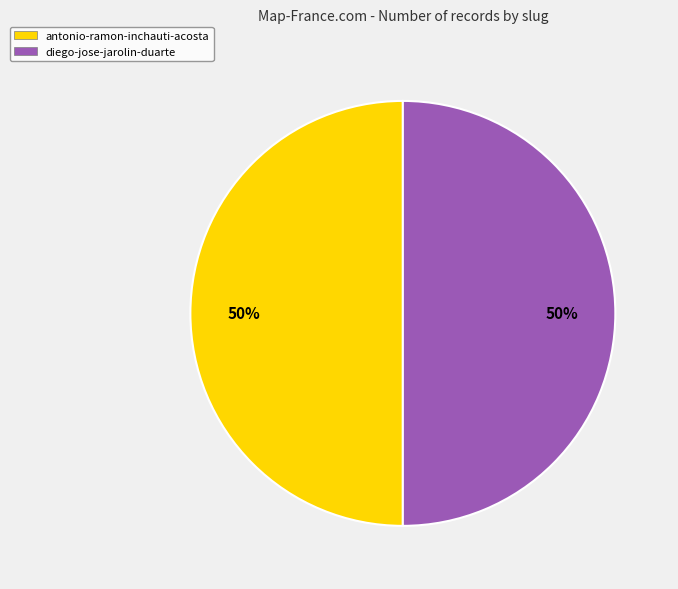

What is the ratio of the value at antonio-ramon-inchauti-acosta to the value at diego-jose-jarolin-duarte?

1.0